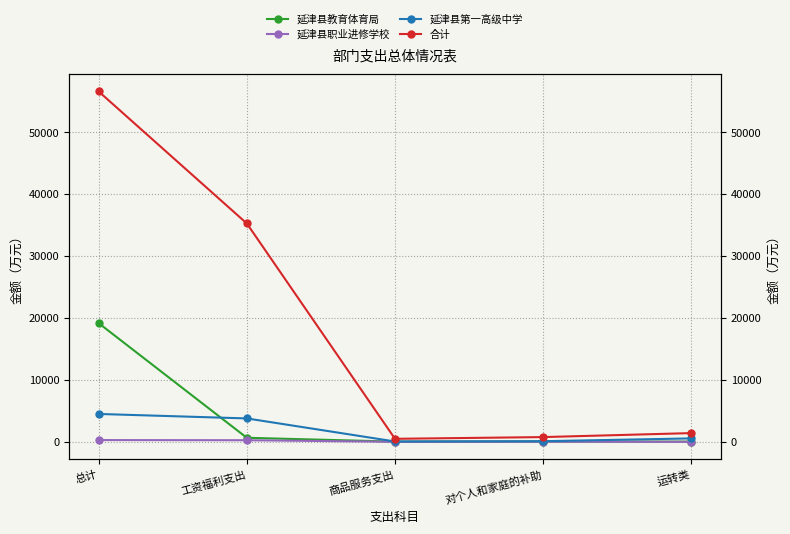

Which series ends up on top after the final intersection of 延津县第一高级中学 and 延津县教育体育局?

延津县第一高级中学